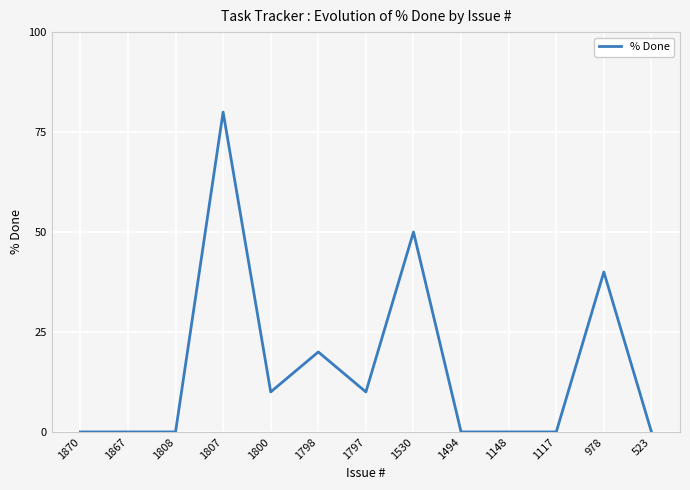

True or false: there are more than 1 points higher than both neighbors.

True